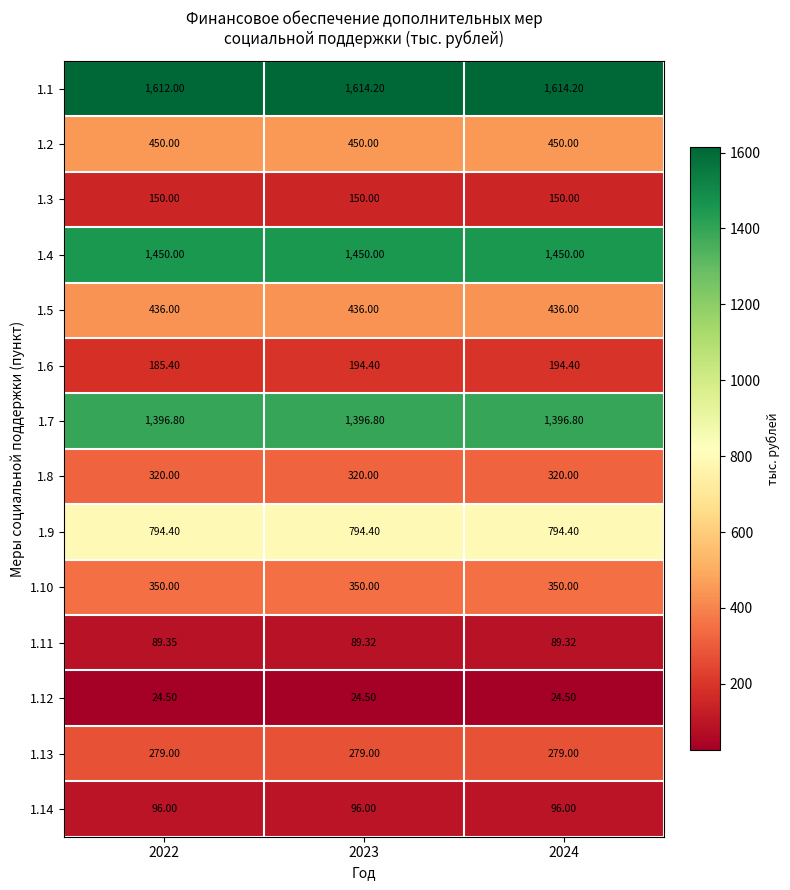

Is the value of 1.8 at 2023 greater than the value of 1.1 at 2023?

No